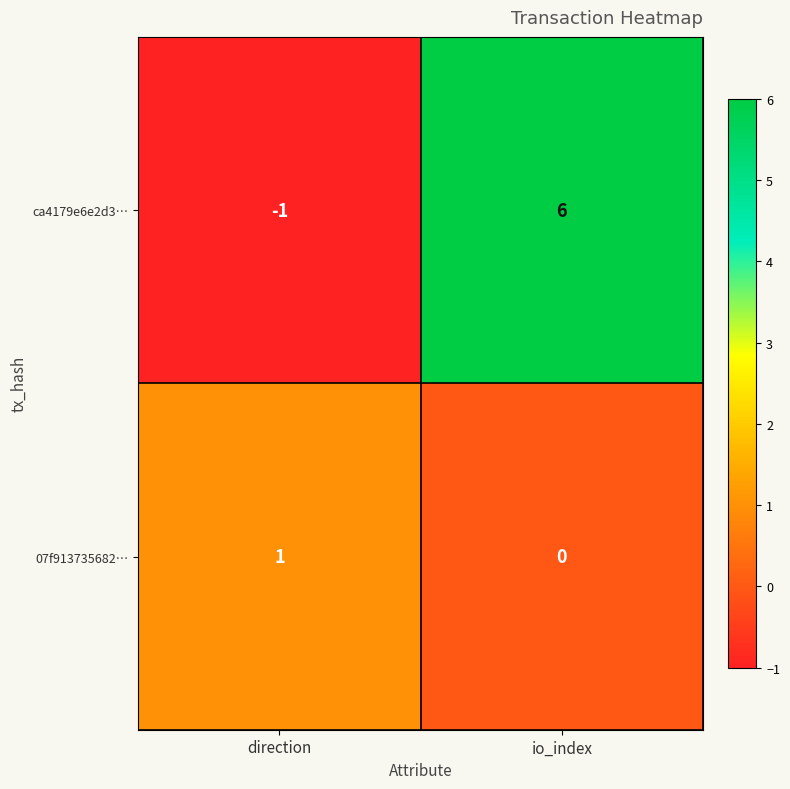

At which label is 07f913735682… closest to 0?

io_index